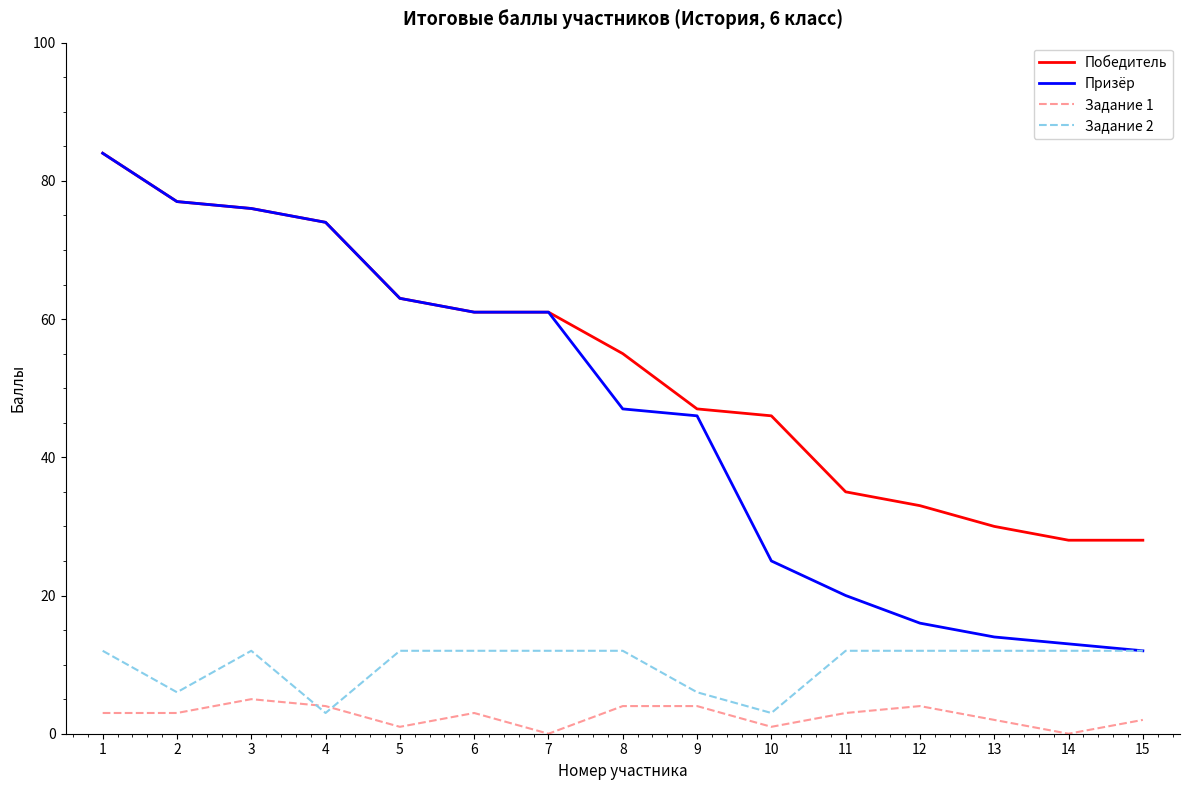

The Победитель series shows 43 at 14. True or false?

False